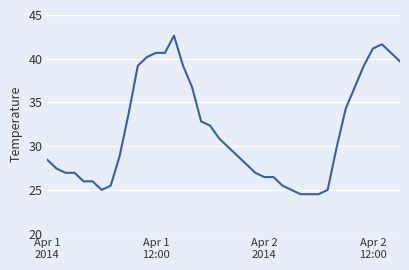

What is the difference between the maximum and minimum values?

18.1